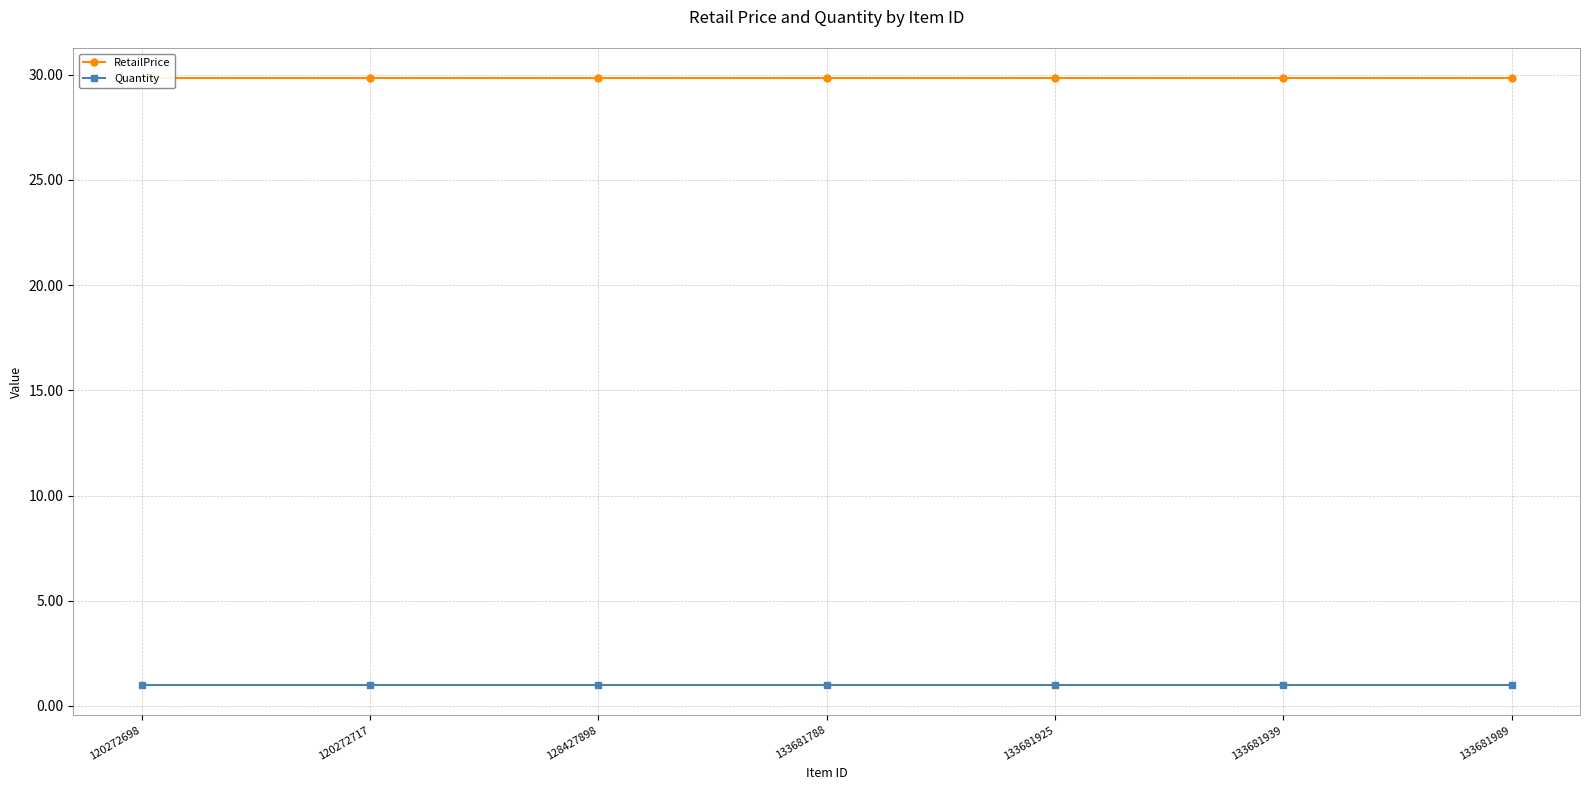

Which series has the widest spread of values?

RetailPrice